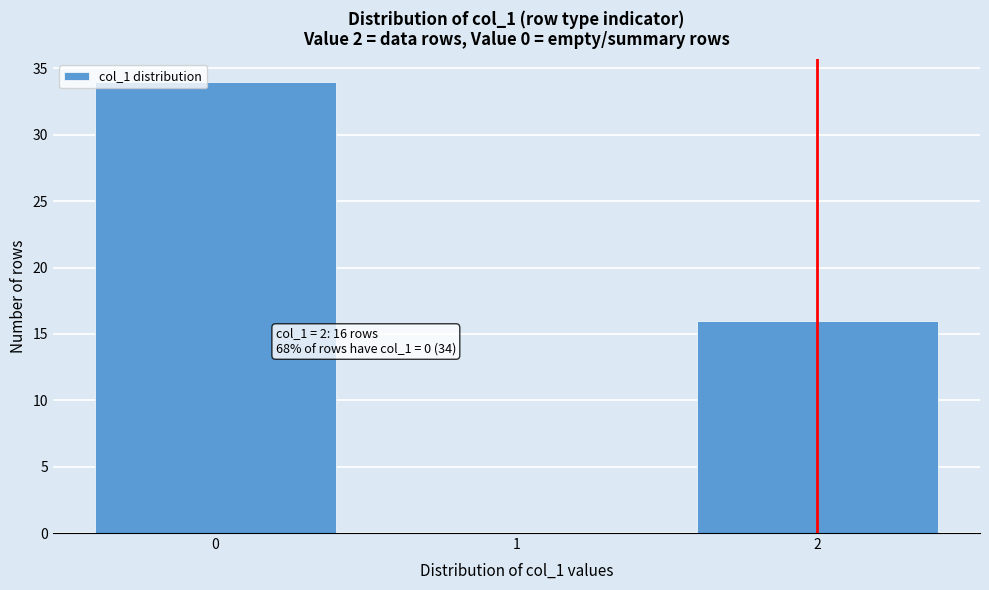

Over which range of the x-axis is the bar tallest?

-0.5 to 0.5